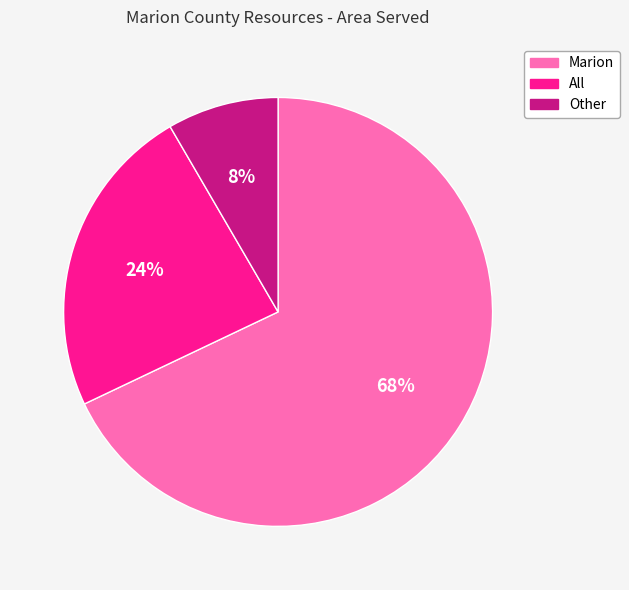

Which has a higher value, Other or All?

All